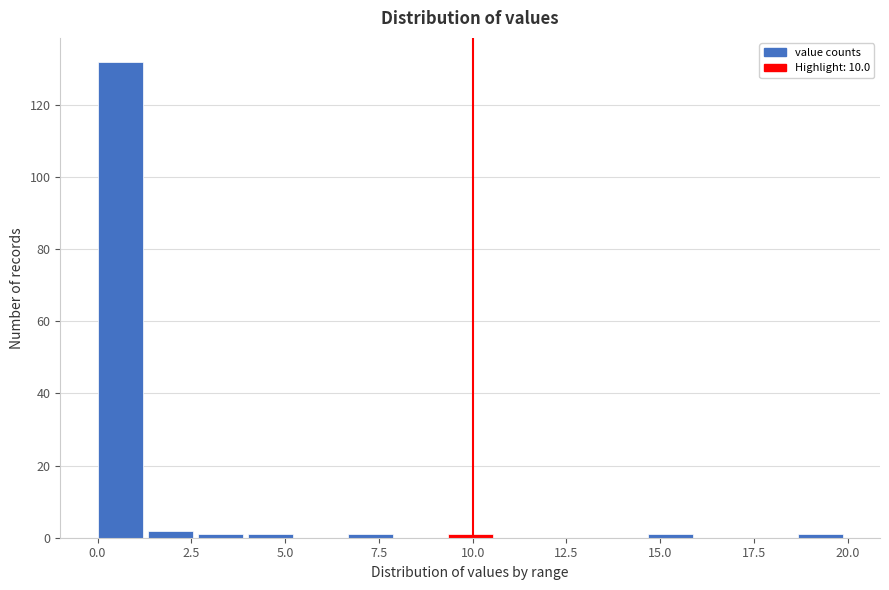

Around what value on the x-axis is the tallest bar? Give the approximate position of its centre, as read against the axis.

0.5